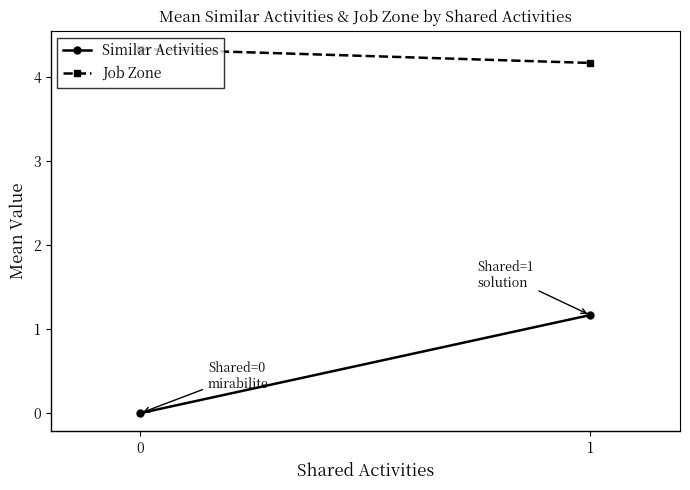

Which series has the largest total across all categories?

Job Zone